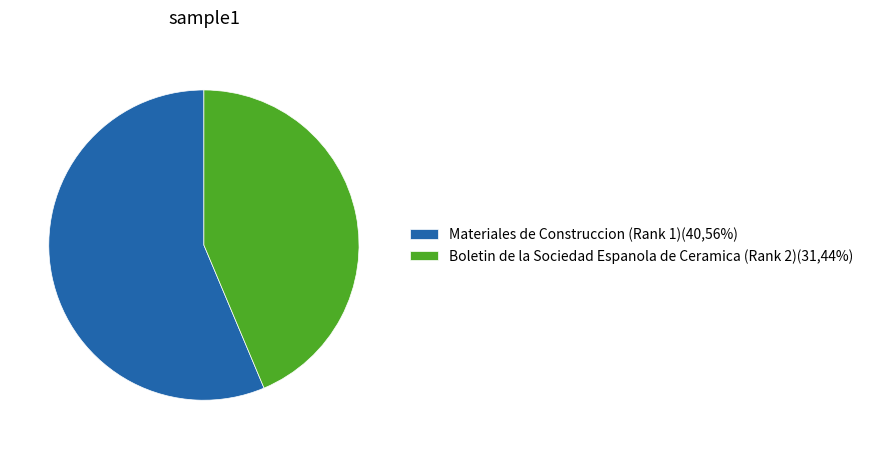

Which category has the smallest portion of the pie?

Boletin de la Sociedad Espanola de Ceramica (Rank 2)